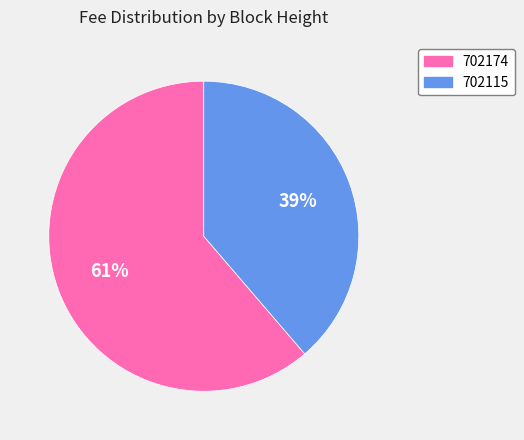

Do 702174 and 702115 together represent more than half of the pie?

Yes